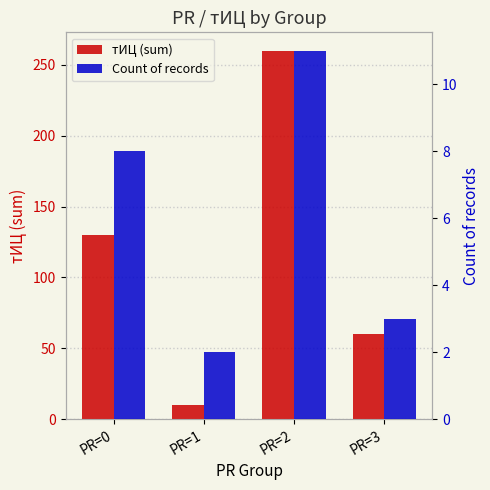

Which label corresponds to the smallest value in the chart?

PR=1